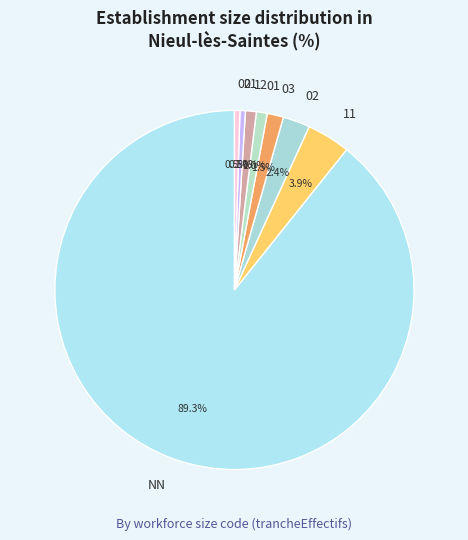

Count the number of slices in the pie.

8